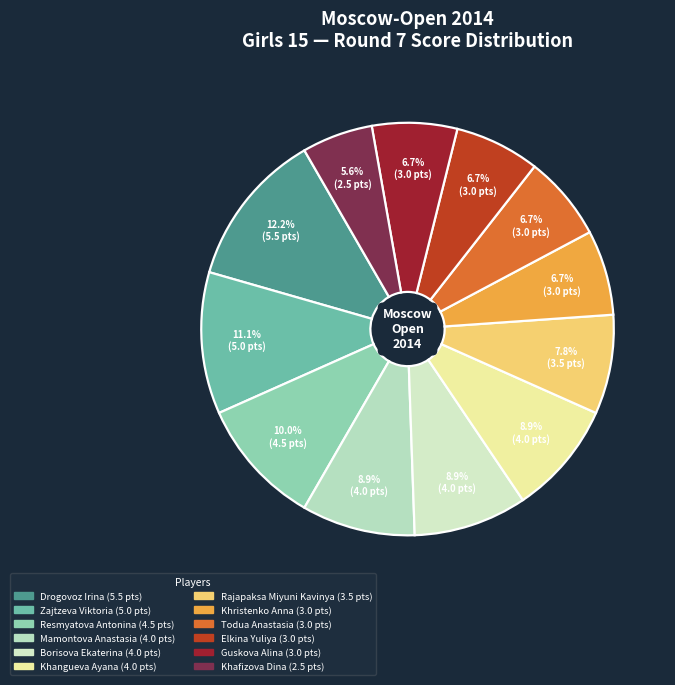

To the nearest percent, what percentage of the pie is Borisova Ekaterina?

9%